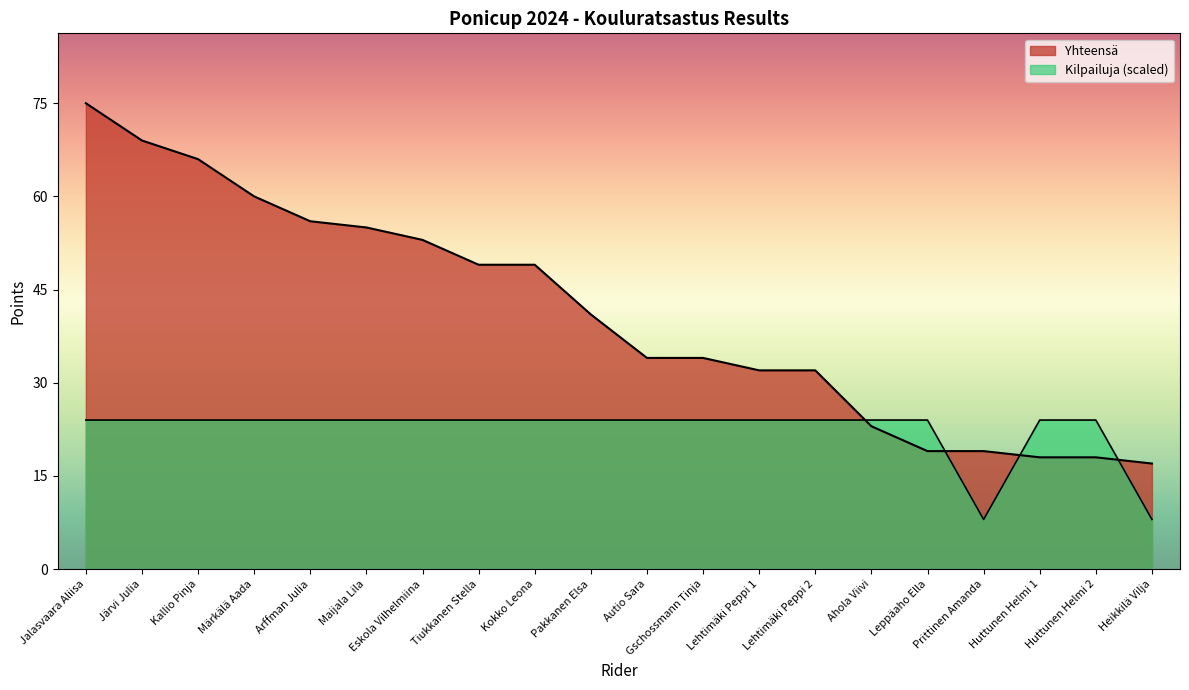

How many lines are shown in the chart?

2